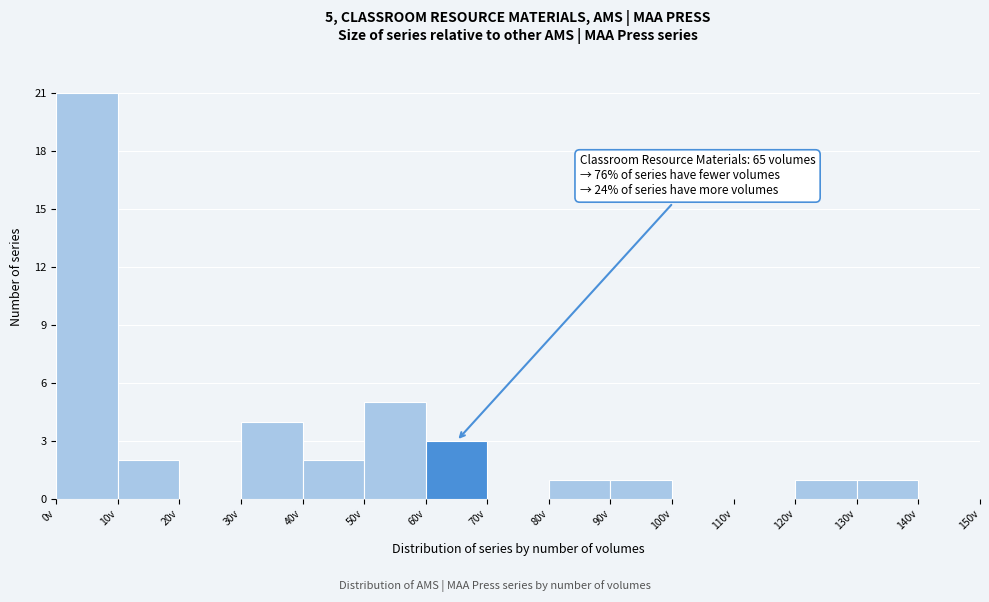

Over which range of the x-axis is the bar tallest?

0 to 10